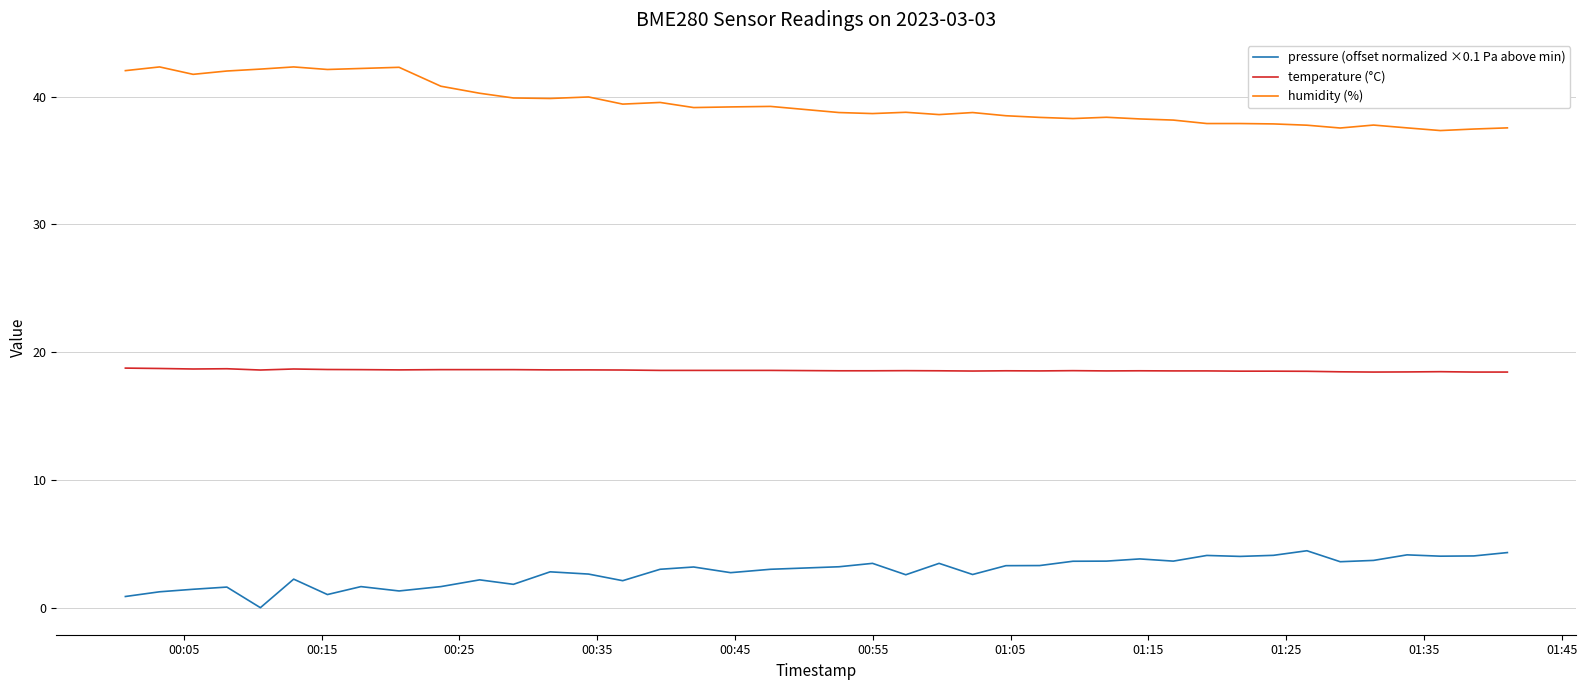

Which series has the largest total across all categories?

humidity (%)